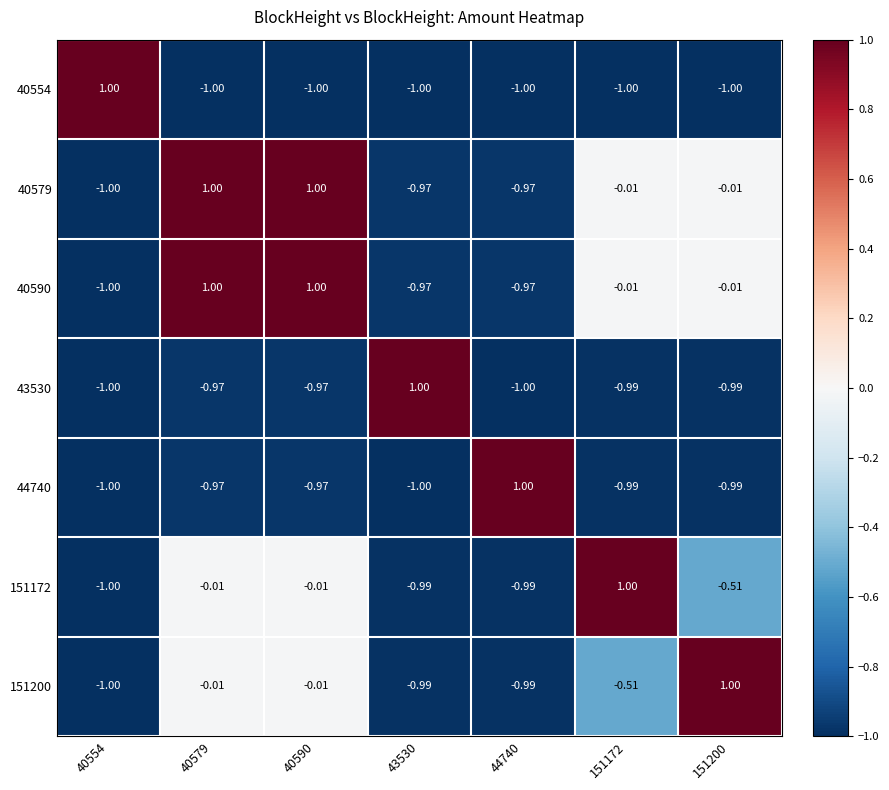

What is the difference between the highest and lowest values at 40590?

2.0